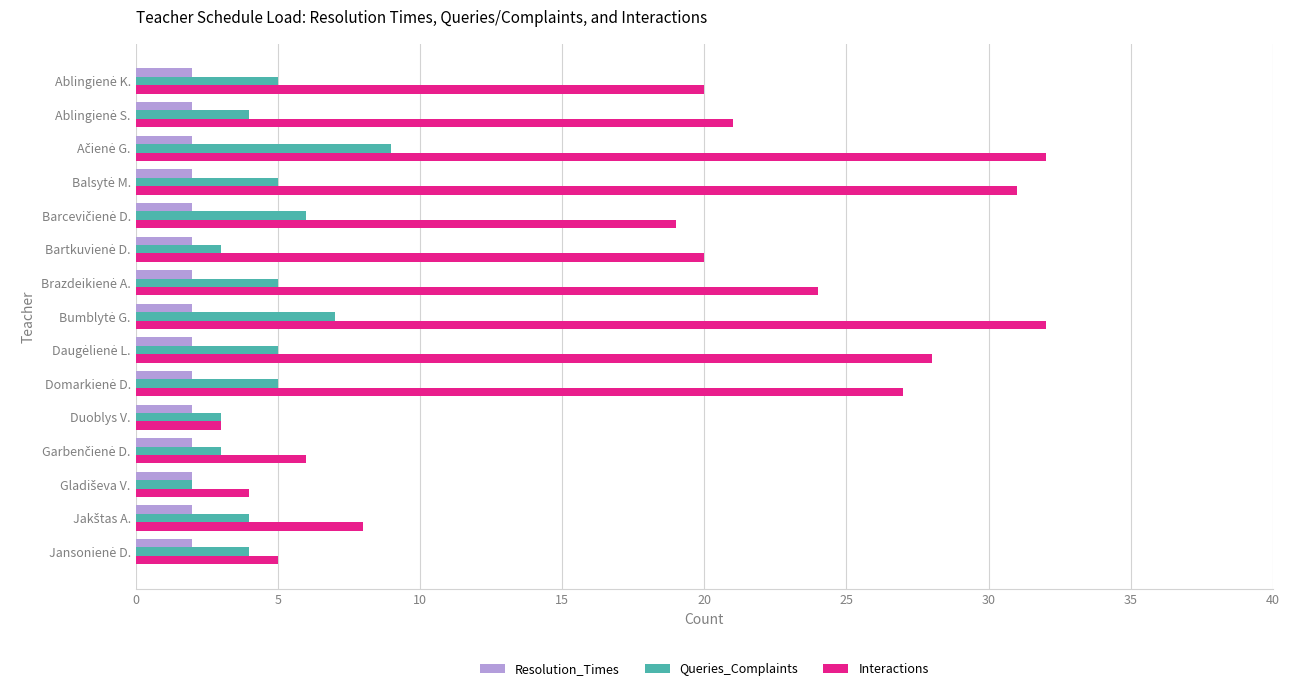

The Interactions series shows 3 at Duoblys V.. True or false?

True